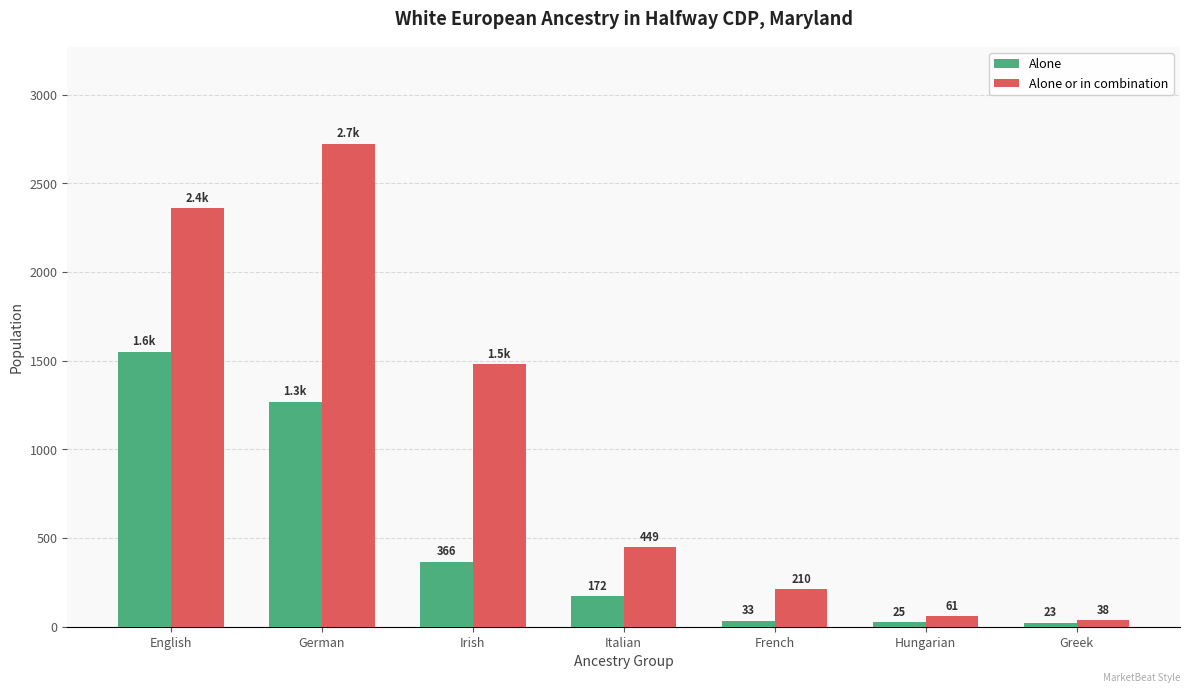

Reading left to right, list all the values displayed in this chart.

Alone: English=1552	German=1270	Irish=366	Italian=172	French=33	Hungarian=25	Greek=23
Alone or in combination: English=2360	German=2725	Irish=1482	Italian=449	French=210	Hungarian=61	Greek=38